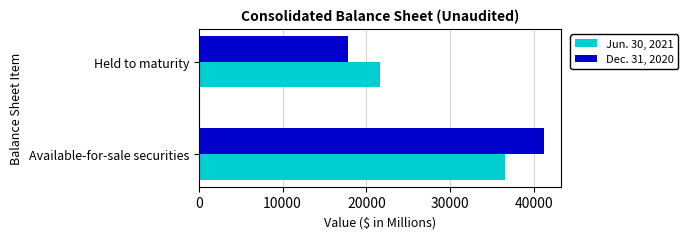

Which series has the largest total across all categories?

Dec. 31, 2020